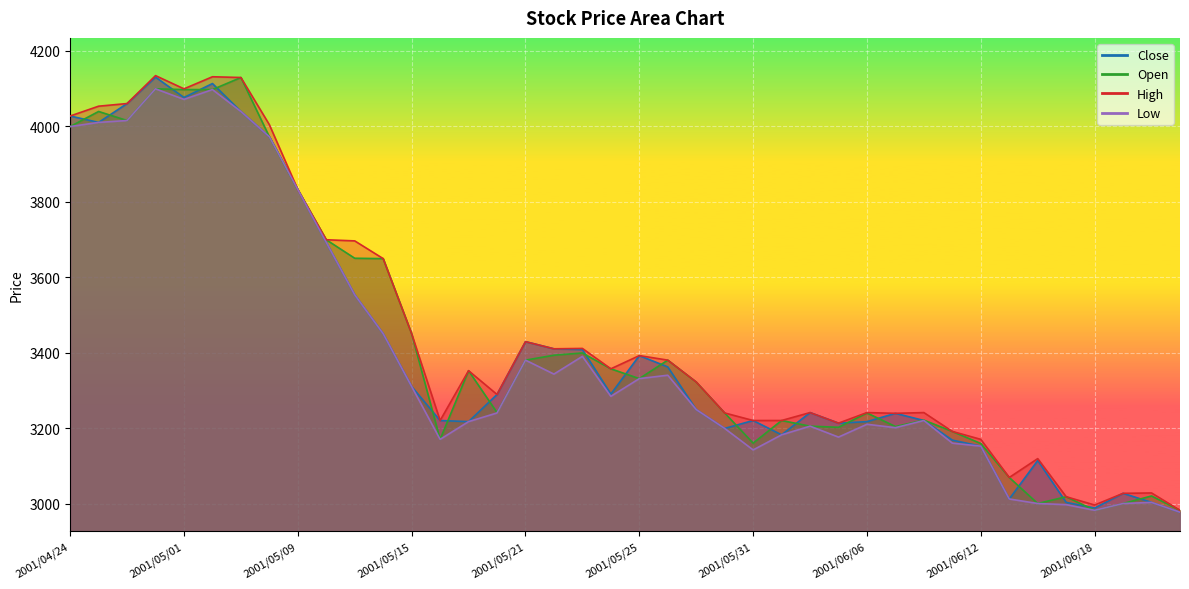

Count the number of data series in this chart.

4